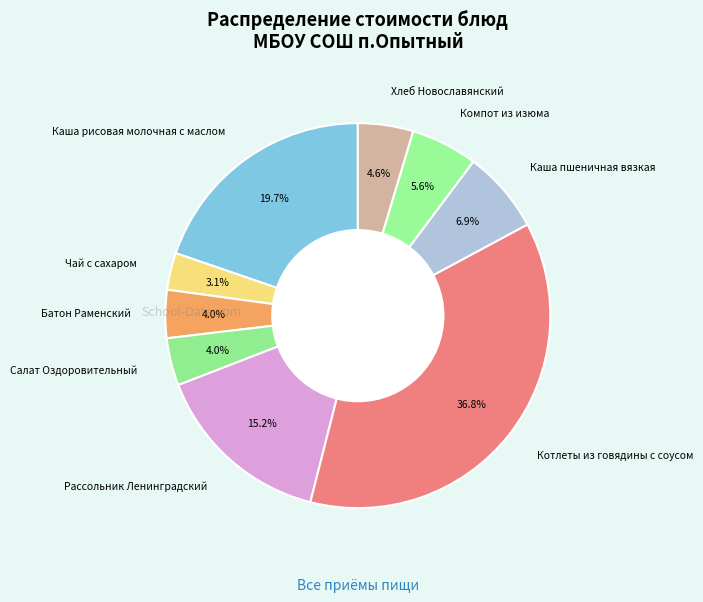

Is it true that Рассольник Ленинградский is 6% of the pie?

False